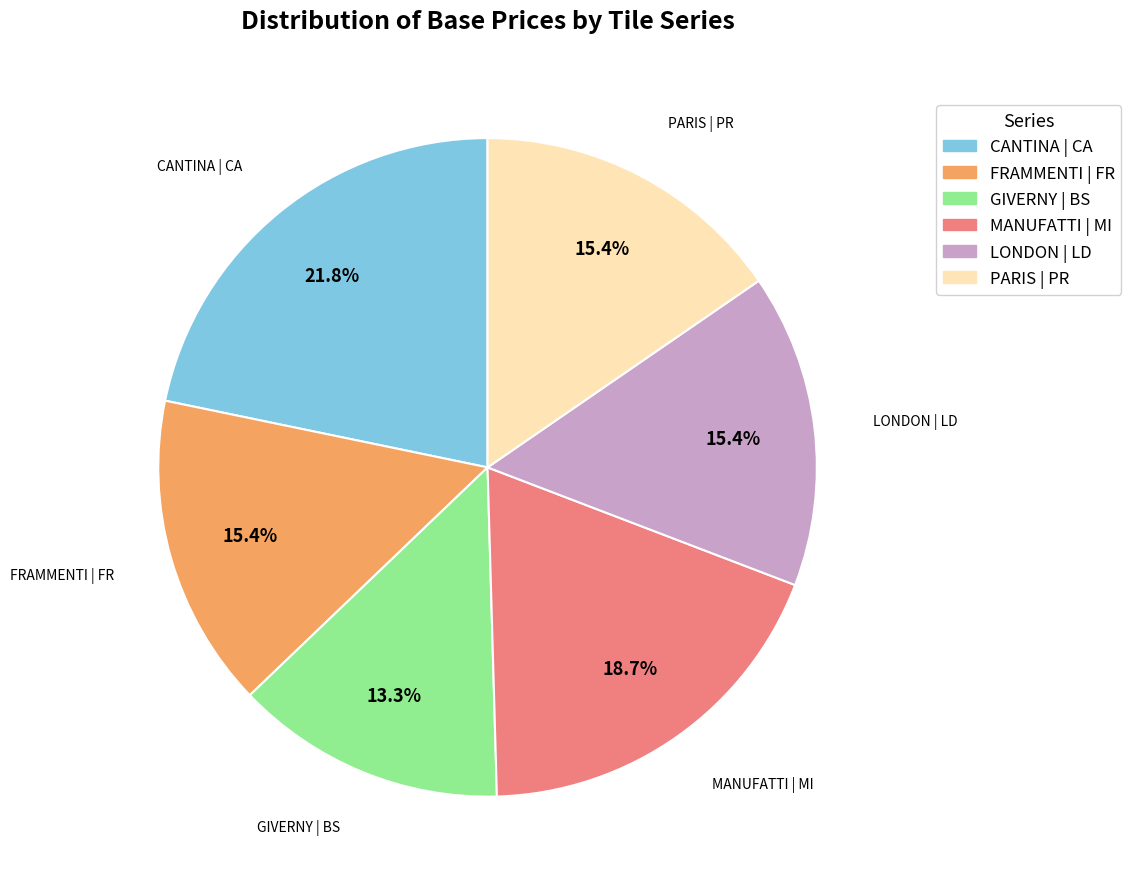

What is the change in value from GIVERNY | BS to LONDON | LD?

+1.8